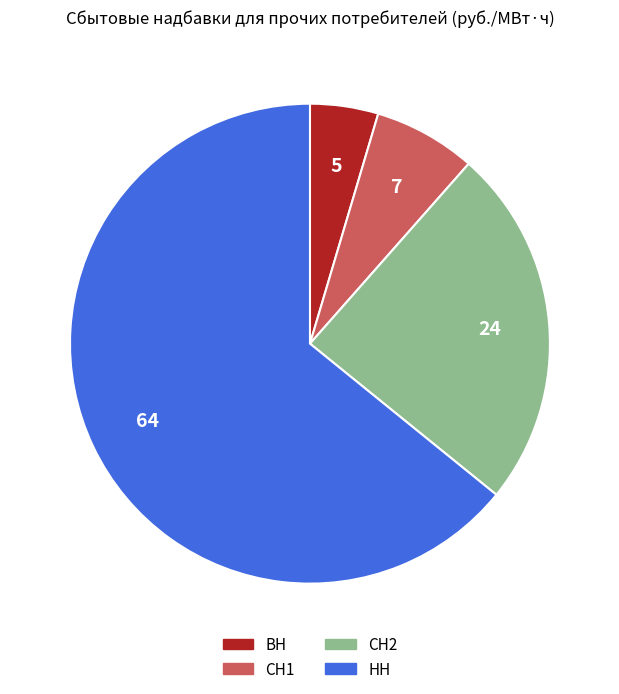

Combined, do СН1 and СН2 account for over 50%?

No